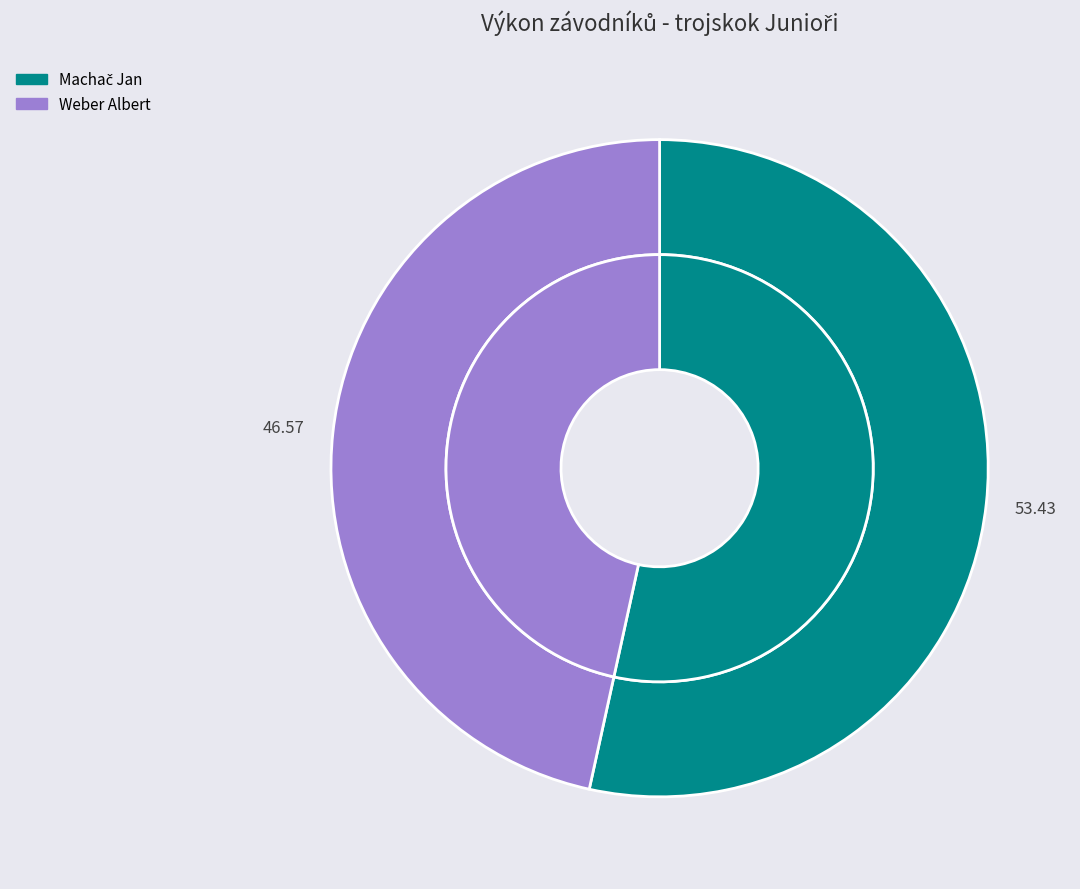

To the nearest percent, what is the average slice percentage?

50%